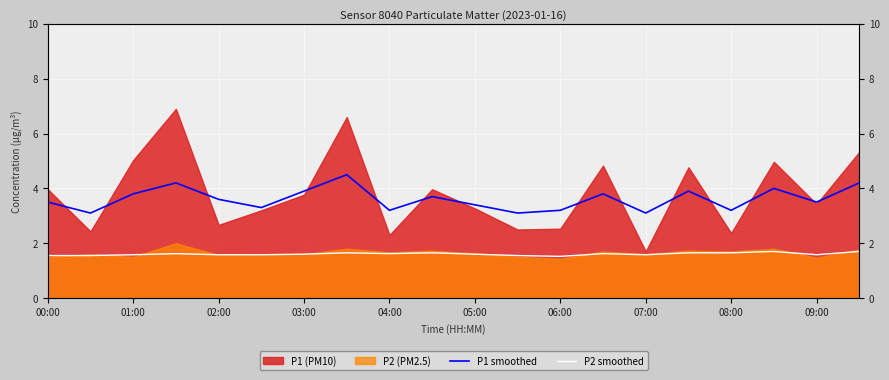

True or false: P1 smoothed and P2 smoothed intersect in this chart.

False